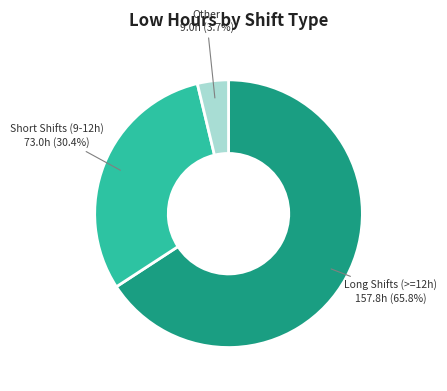

Count the number of slices in the pie.

3